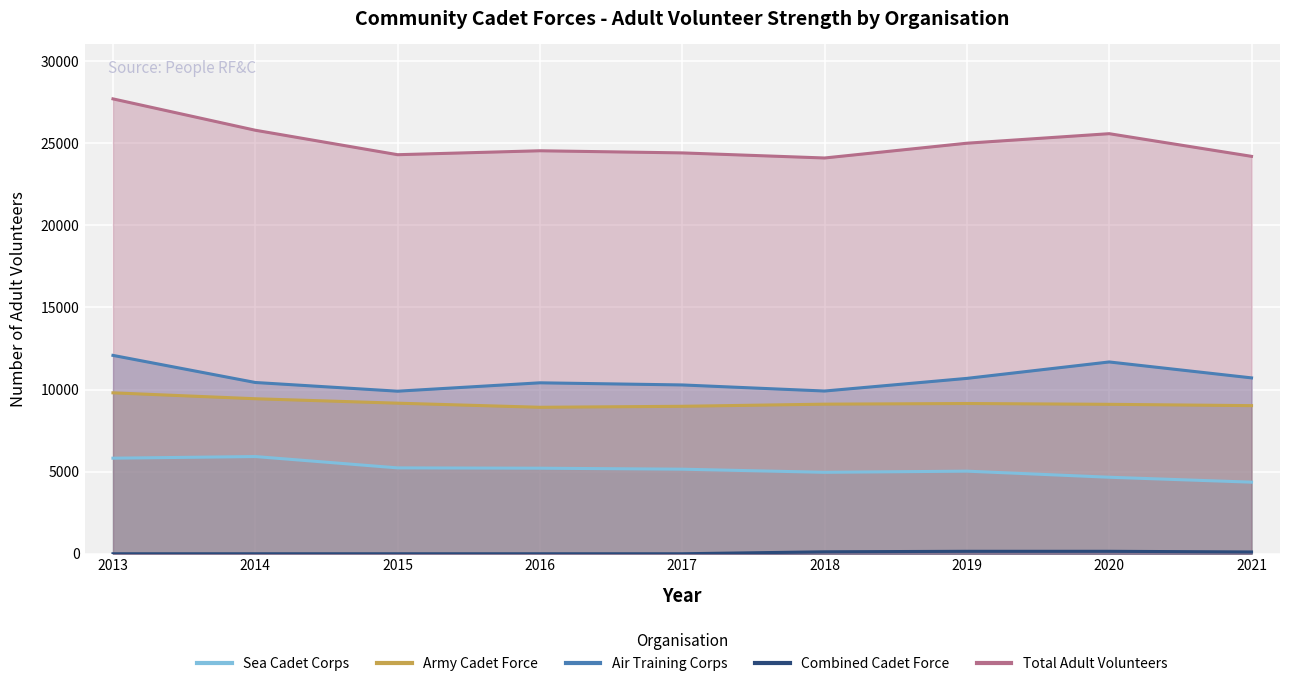

Which category has the highest value in the Sea Cadet Corps series?

2014